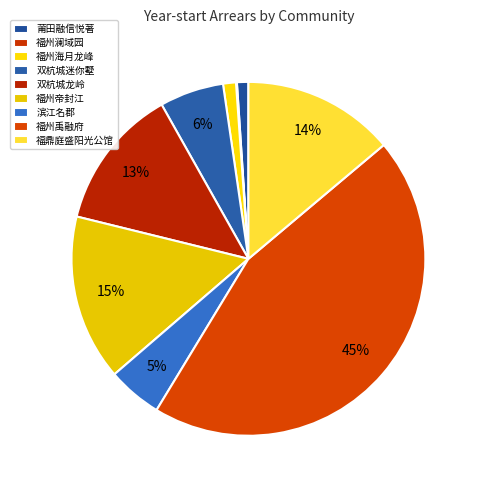

To the nearest percent, what is the difference between the largest and smallest slice percentages?

45%